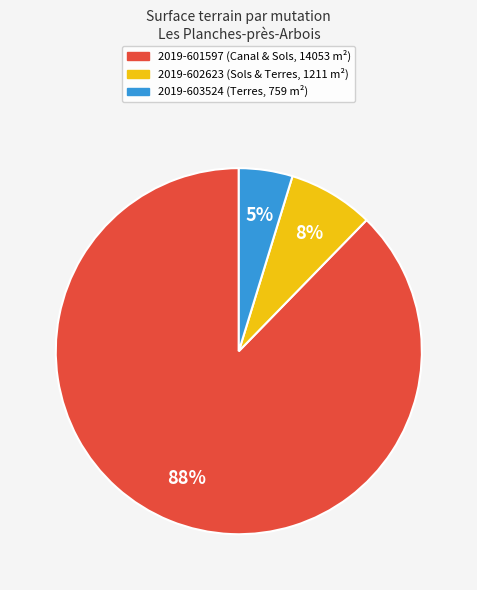

To the nearest percent, what is the average slice percentage?

33%